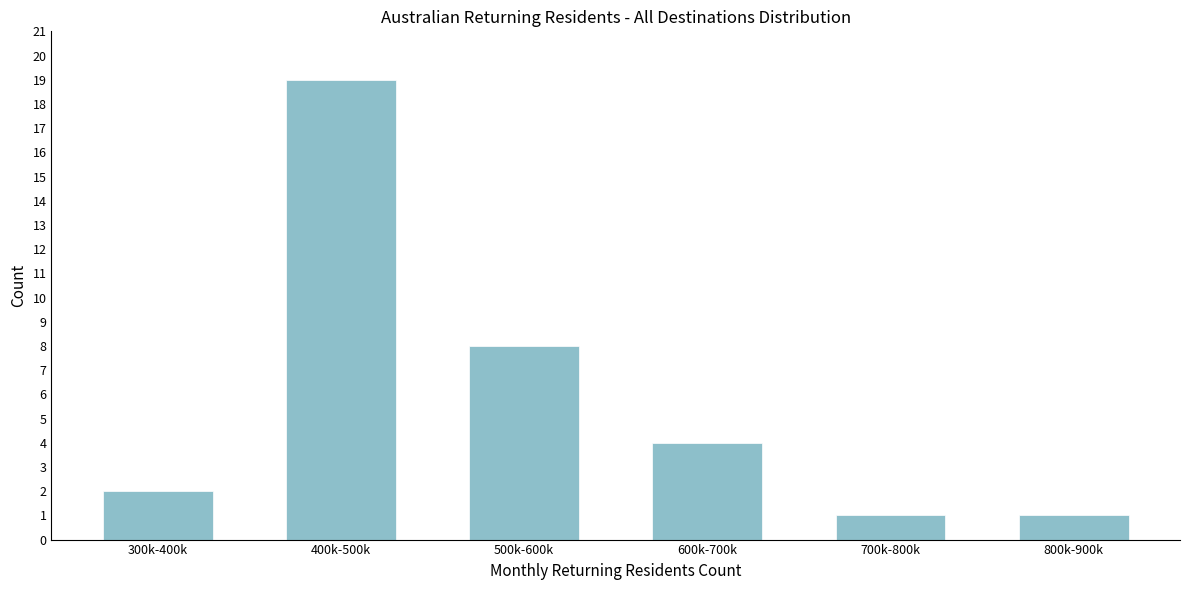

Reading left to right, list all the values displayed in this chart.

2	19	8	4	1	1